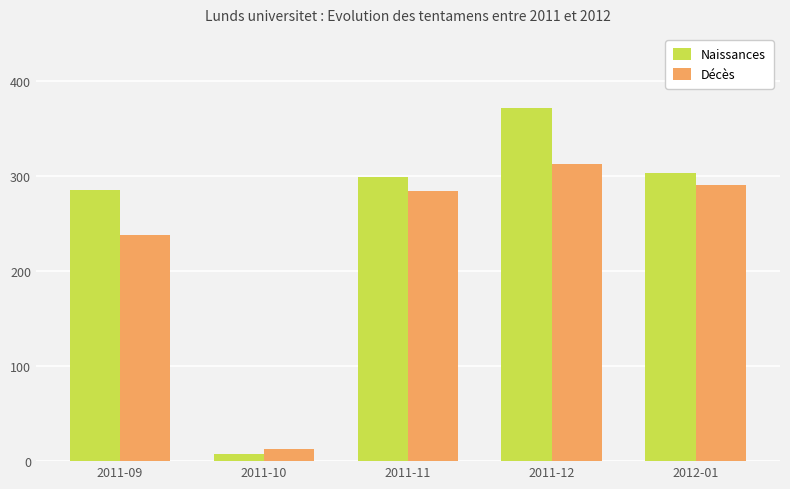

What is the difference between the Naissances values at 2011-11 and 2011-12?

73